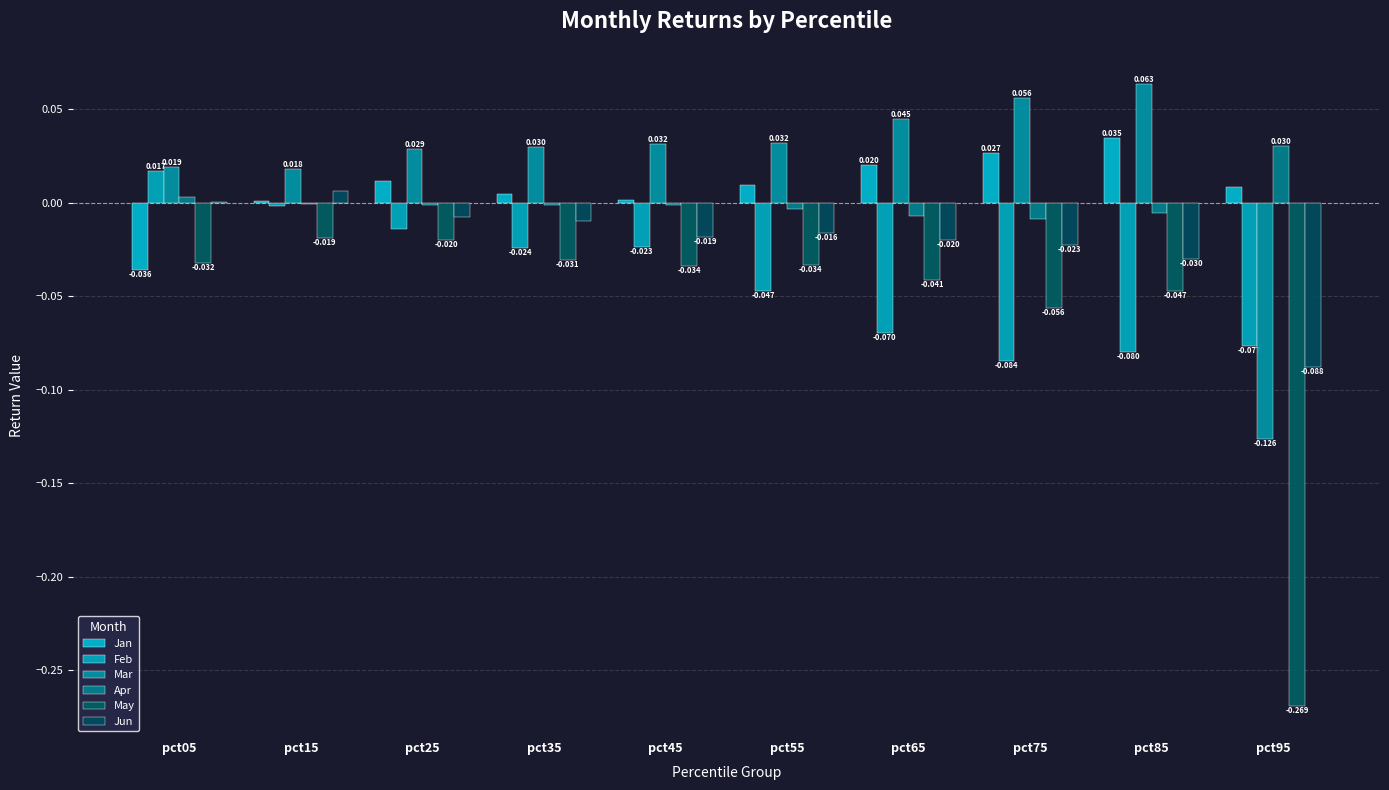

At how many categories does at least one series exceed 0?

10